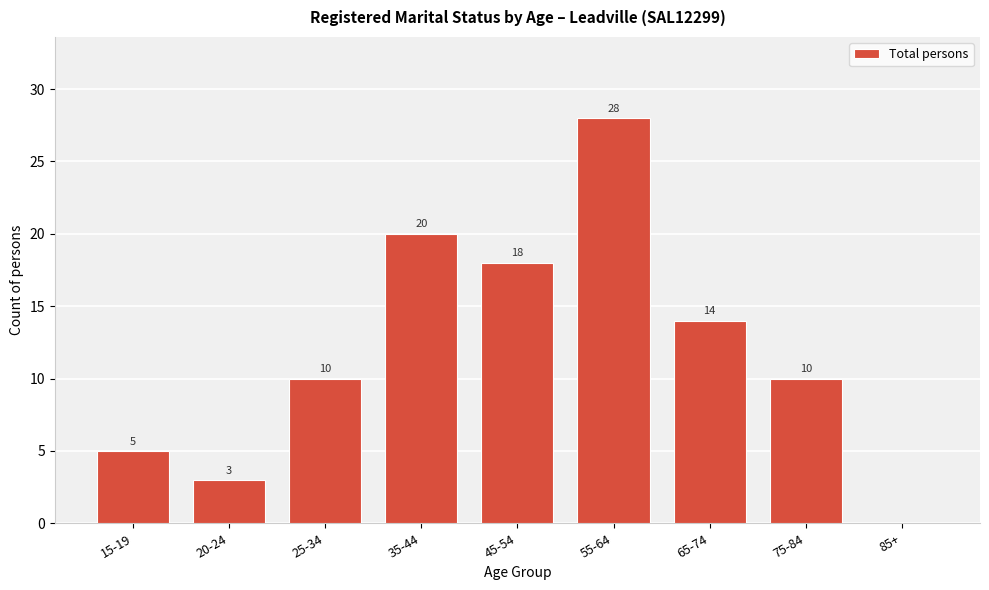

Reading left to right, list all the values displayed in this chart.

15-19=5	20-24=3	25-34=10	35-44=20	45-54=18	55-64=28	65-74=14	75-84=10	85+=0